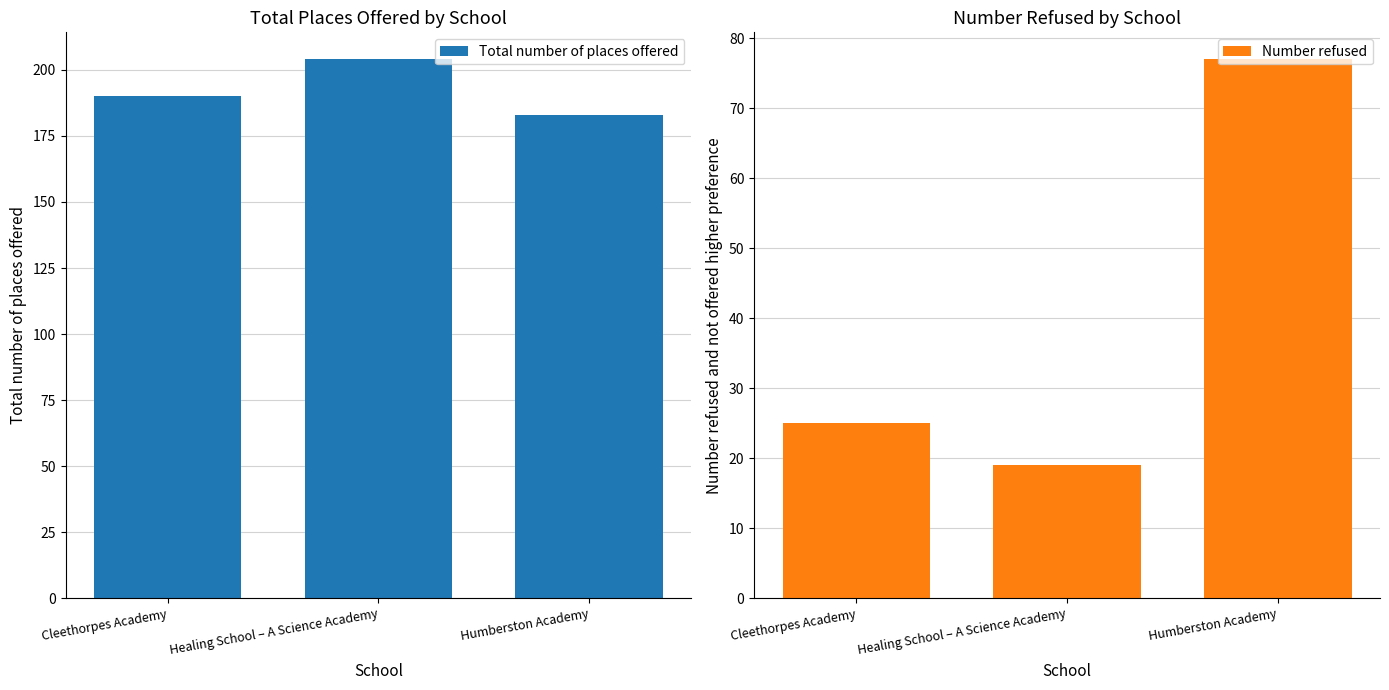

Reading right to left, list all the values displayed in this chart.

Total number of places offered: 183	204	190
Number refused: 77	19	25